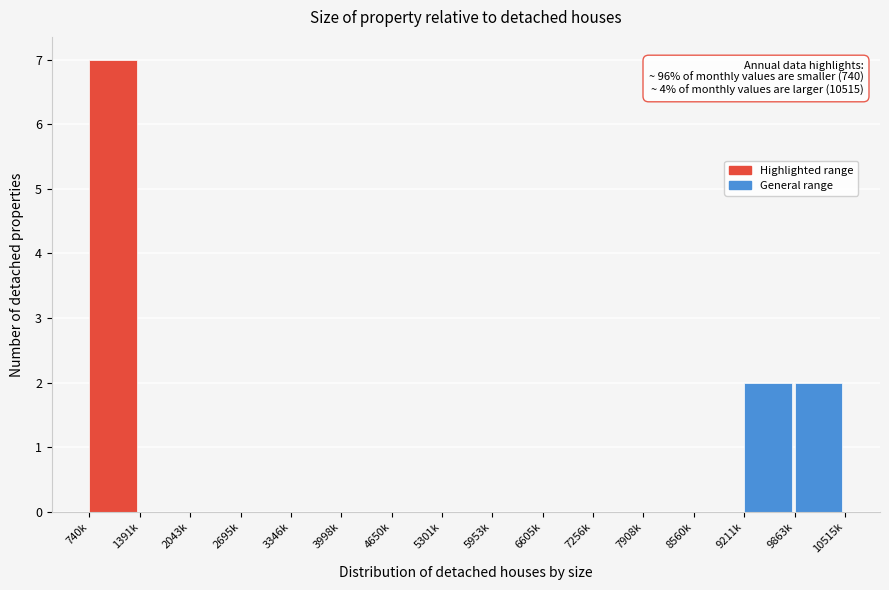

Reading left to right, transcribe all the data shown in this chart.

740k=7	1391k=0	2043k=0	2695k=0	3346k=0	3998k=0	4650k=0	5301k=0	5953k=0	6605k=0	7256k=0	7908k=0	8560k=0	9211k=2	9863k=2